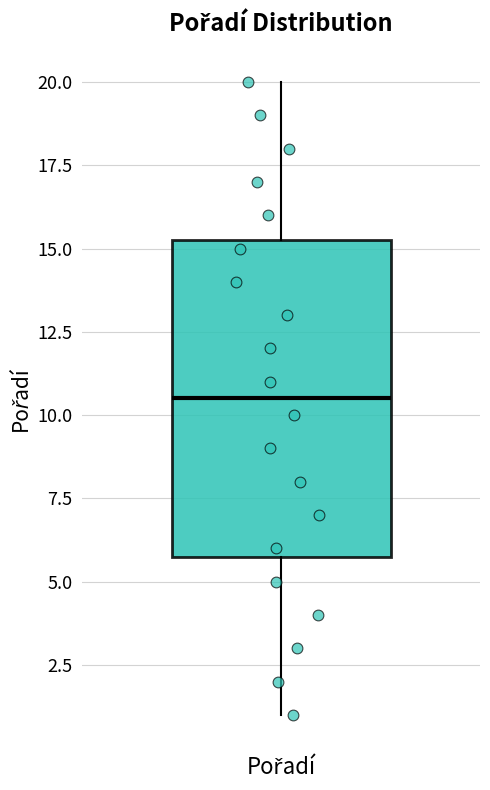

Transcribe this box plot: give where the median line is, the range the box spans, and where the two whiskers end, as read against the y-axis. The values are not printed on the chart, so give them approximately, as read against the axis.

median 10.5, box 6.0 to 15.5, whiskers 1.0 to 20.0